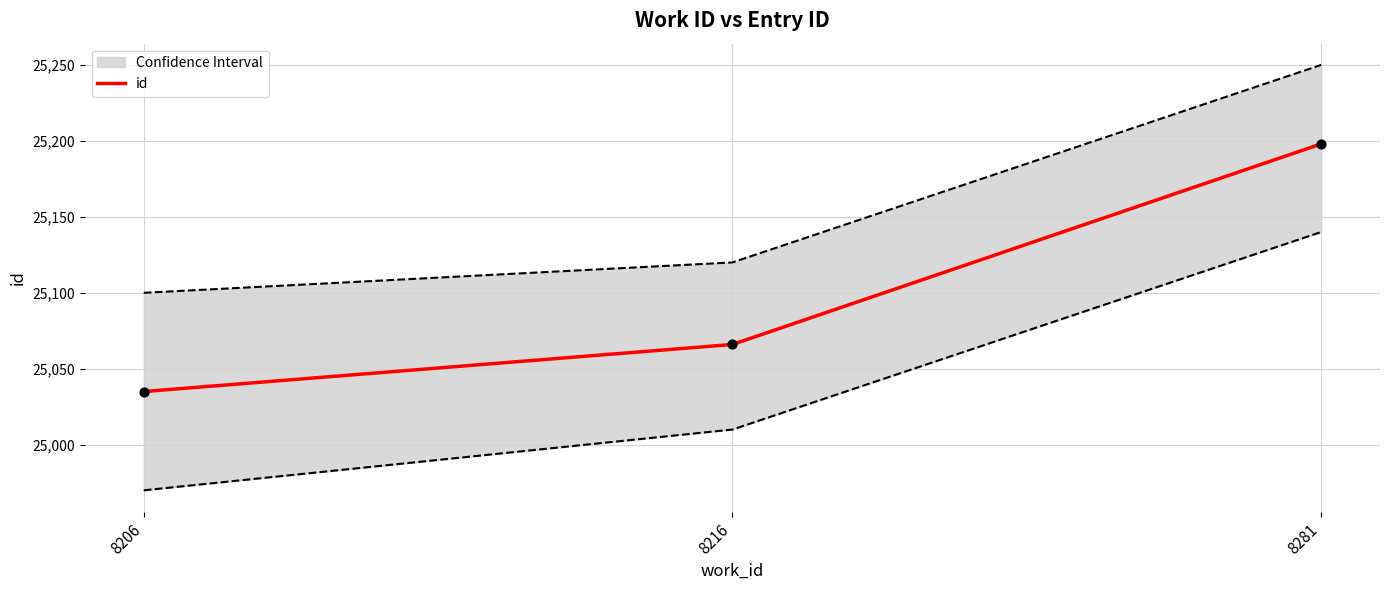

Approximately how many times larger is the value at 8216 compared to 8206?

1.0